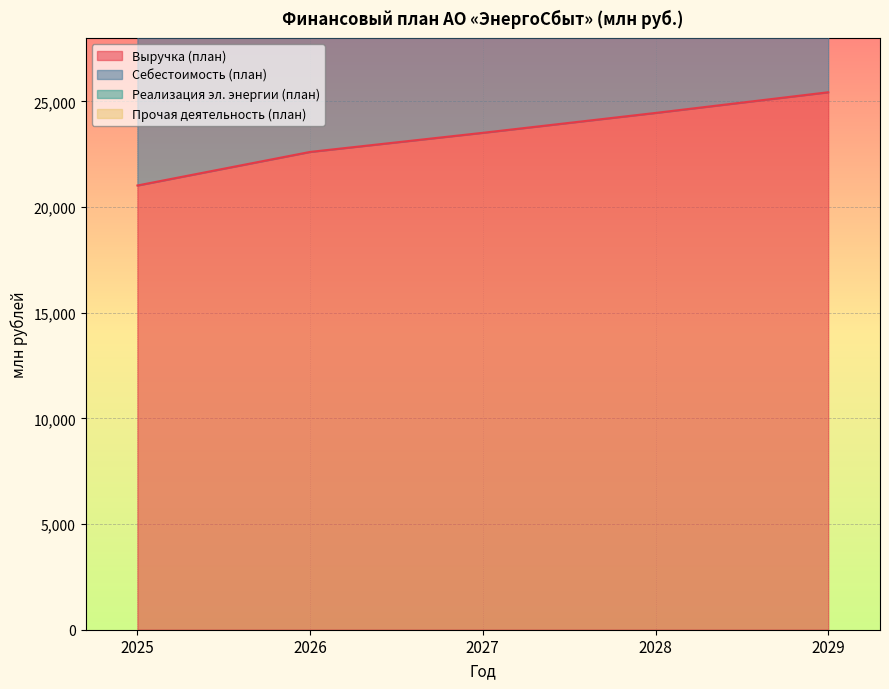

What is the value of the Себестоимость (план) point at the 2nd from the left?

43522.1